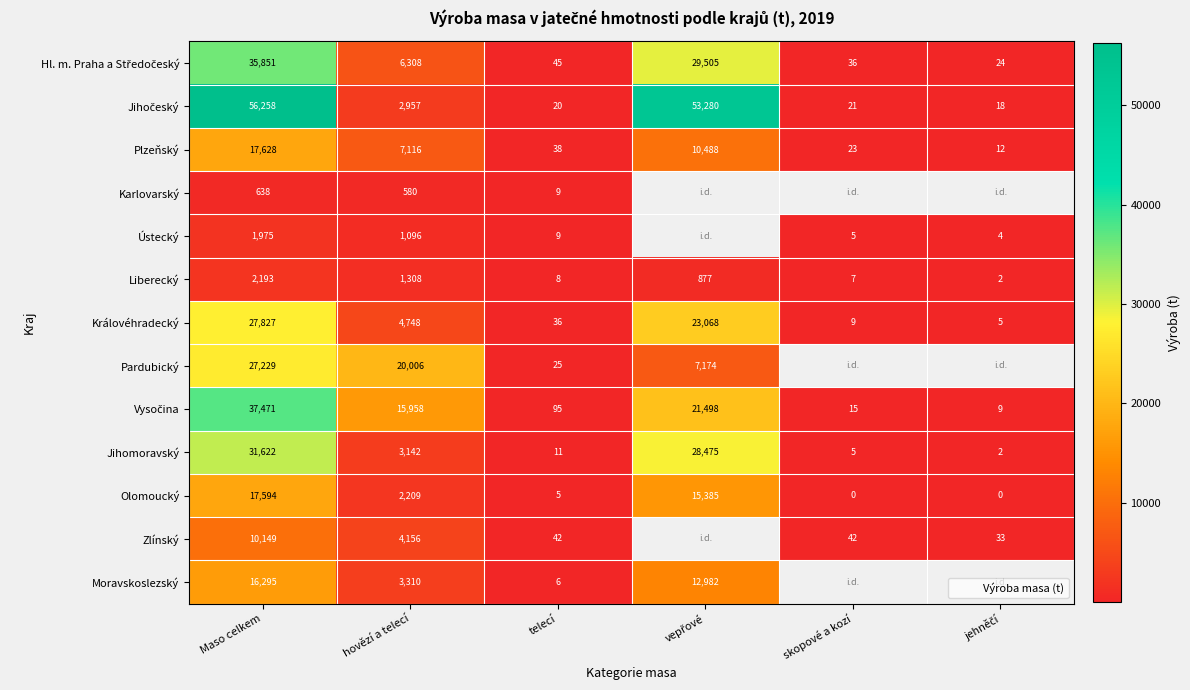

What is the total value across all series at Maso celkem?

282730.7